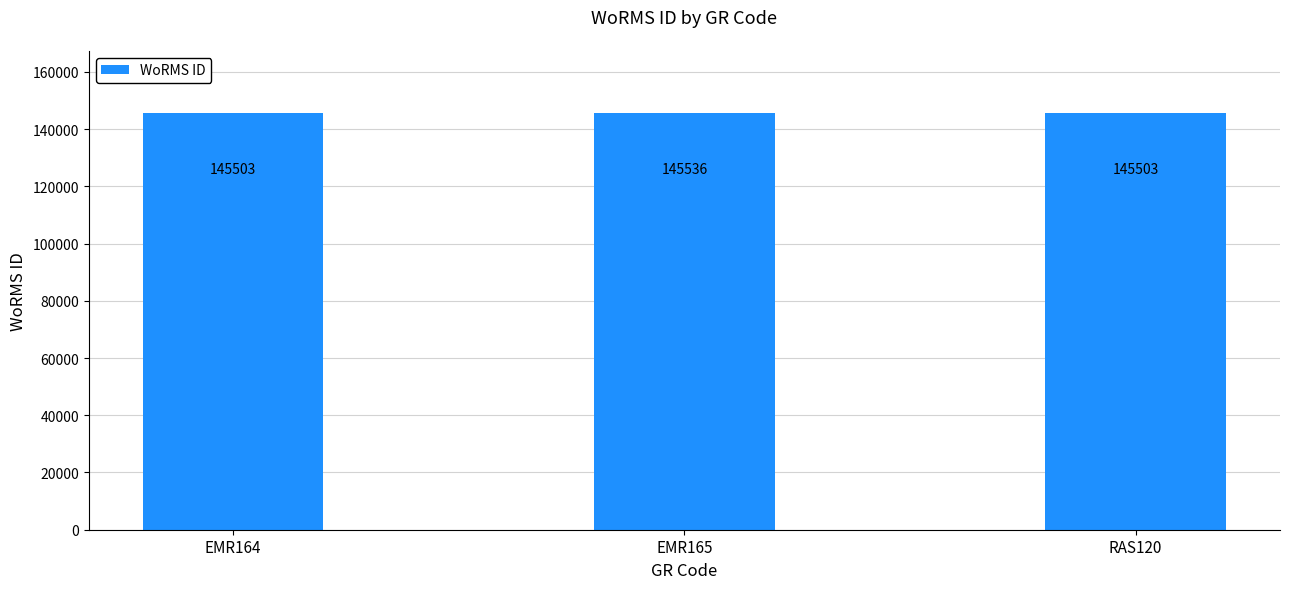

Reading right to left, transcribe all the data shown in this chart.

RAS120=145503	EMR165=145536	EMR164=145503